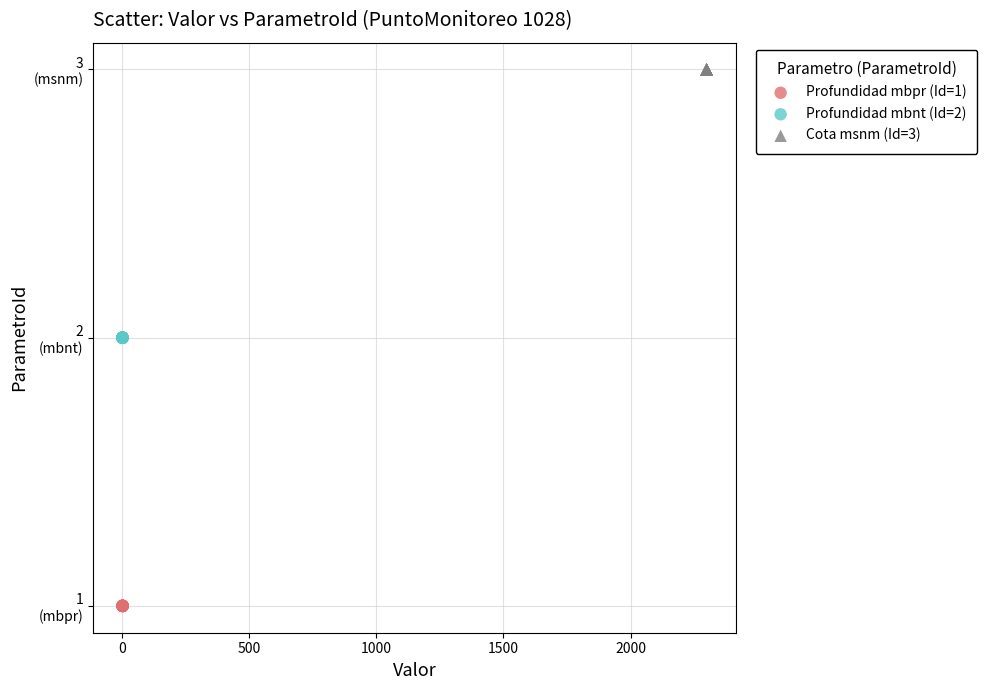

Which series reaches the maximum Y coordinate?

Cota msnm (Id=3)